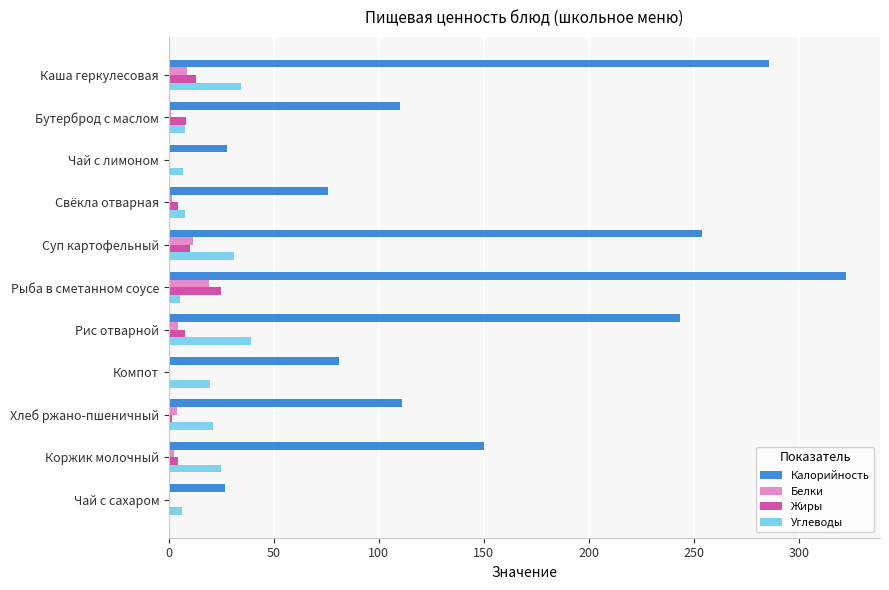

What is the sum of all Калорийность values?

1688.5